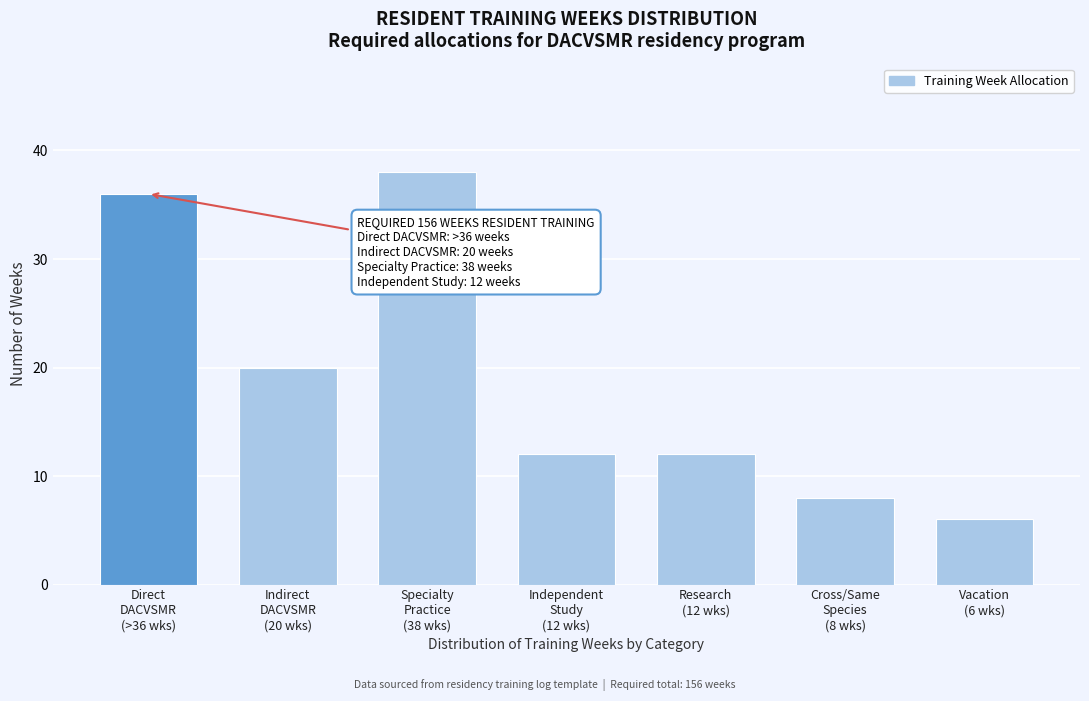

Reading left to right, transcribe all the data shown in this chart.

36	20	38	12	12	8	6